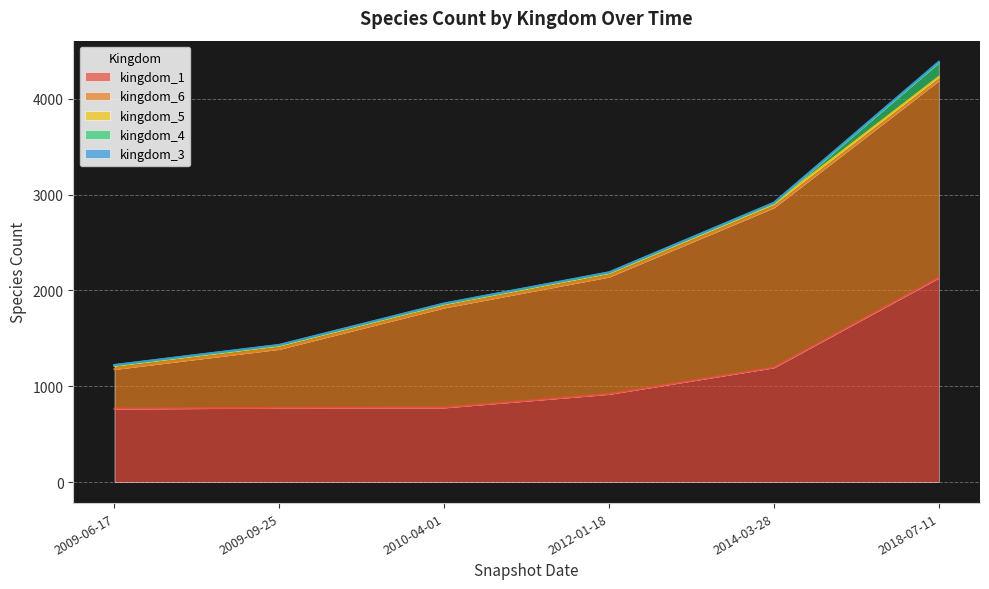

The value of kingdom_5 at 2014-03-28 is 56. True or false?

False